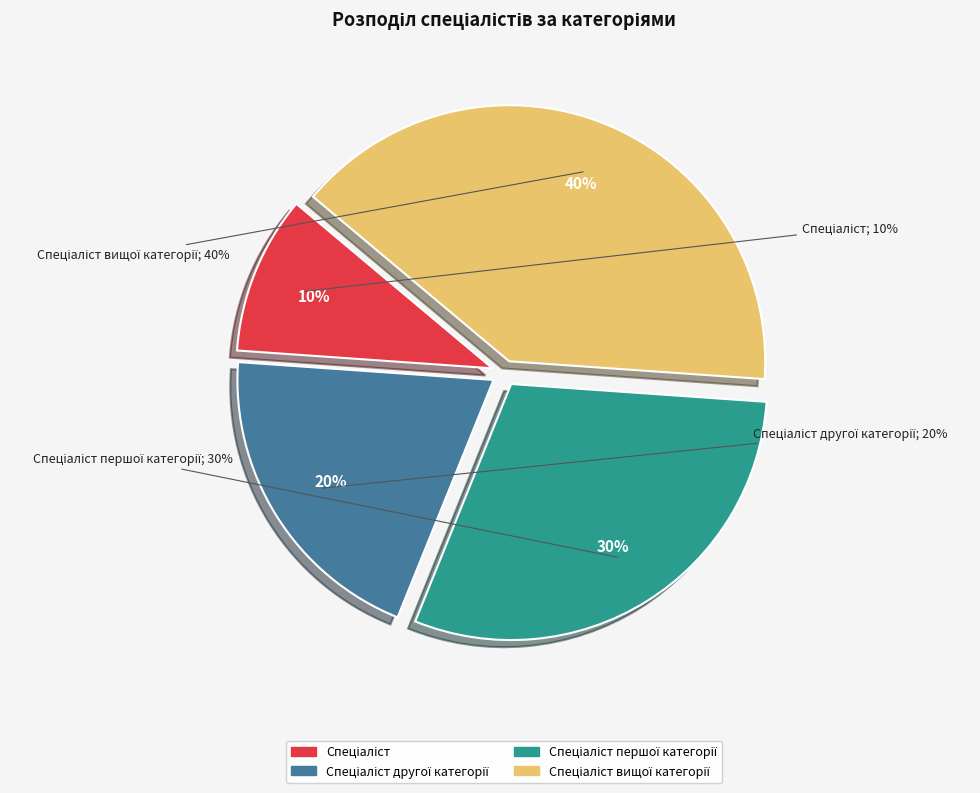

Rank the categories by value from lowest to highest.

Спеціаліст, Спеціаліст другої категорії, Спеціаліст першої категорії, Спеціаліст вищої категорії